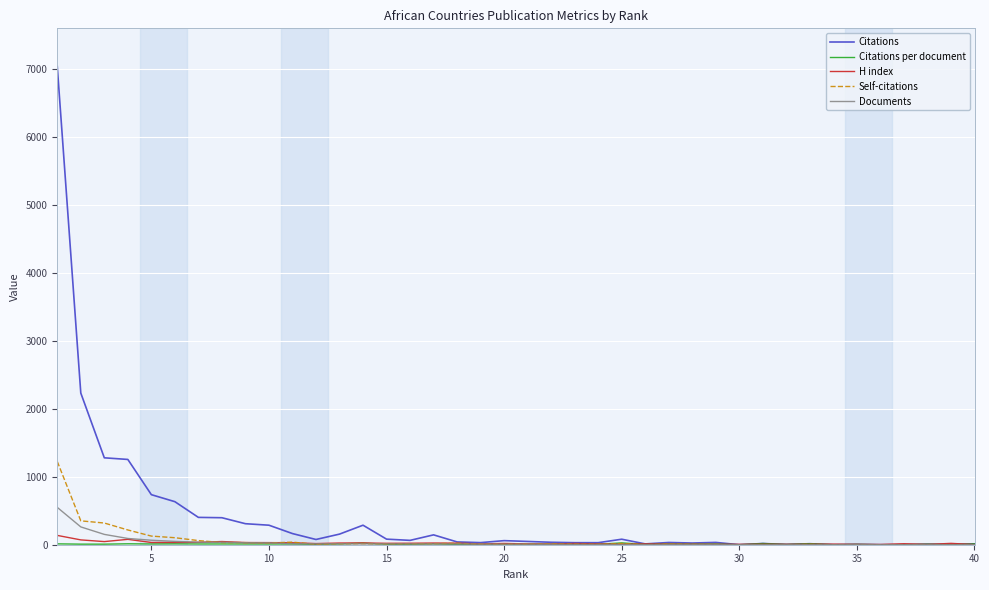

What is the highest value of the Citations series?

7031.0